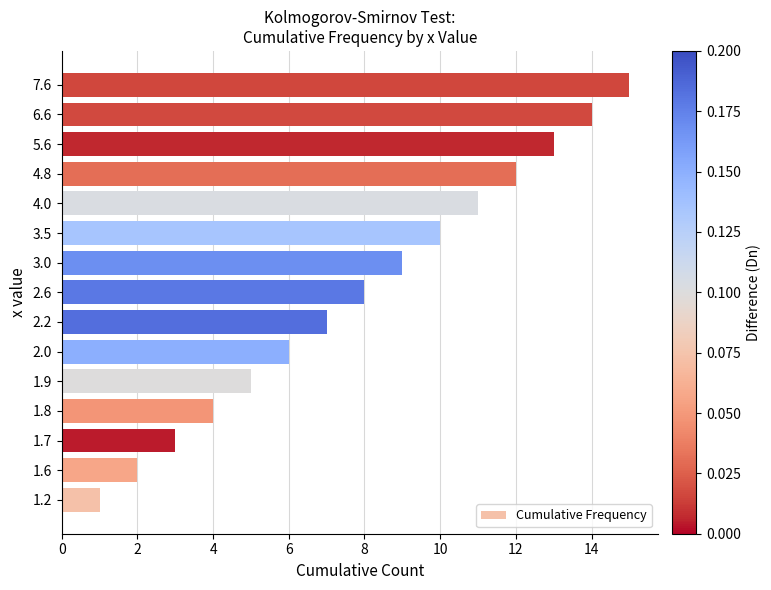

What is the average value?

8